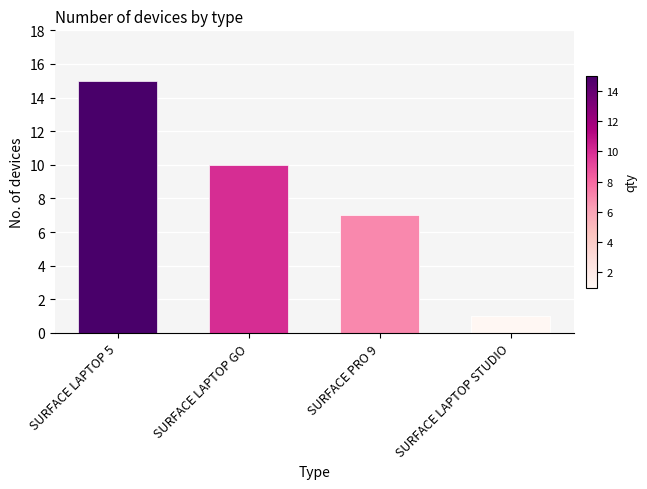

Where does the data first go above 10?

SURFACE LAPTOP 5